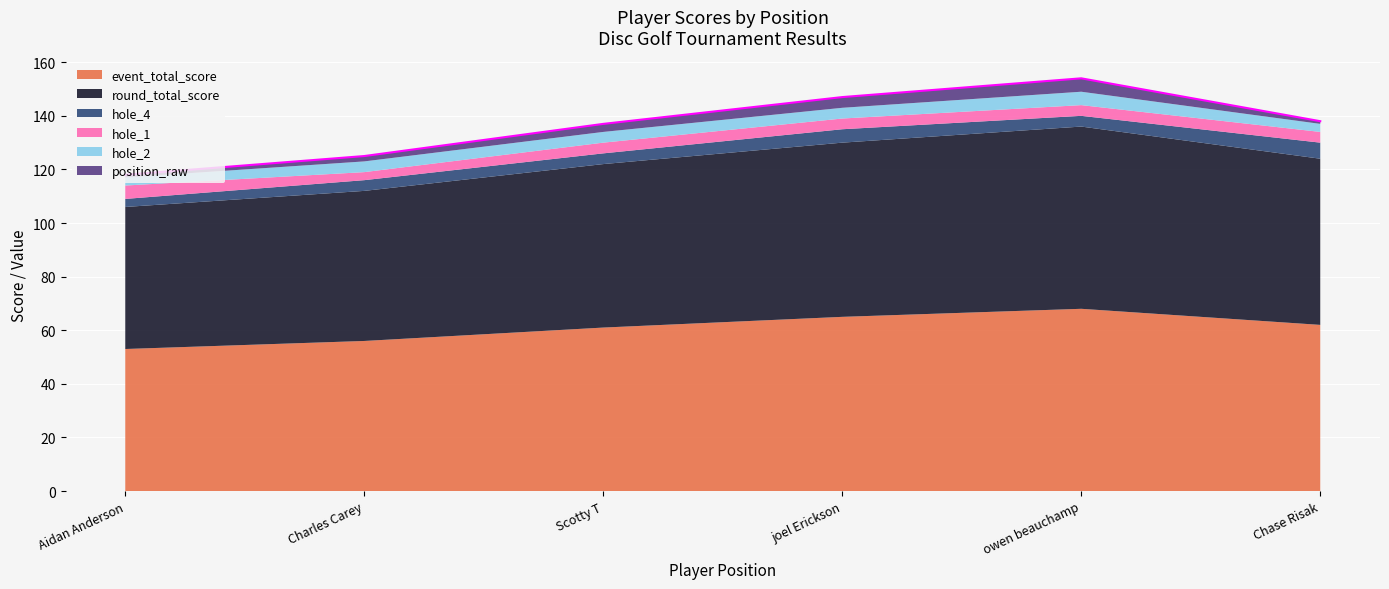

How many data points in hole_2 are above 4?

1